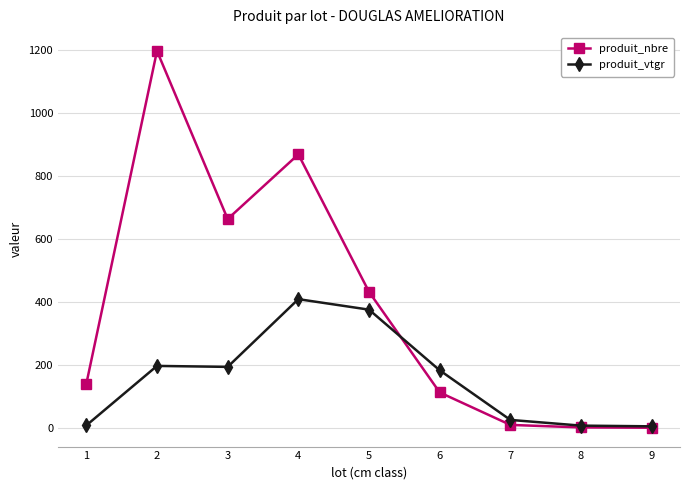

How many lines are shown in the chart?

2